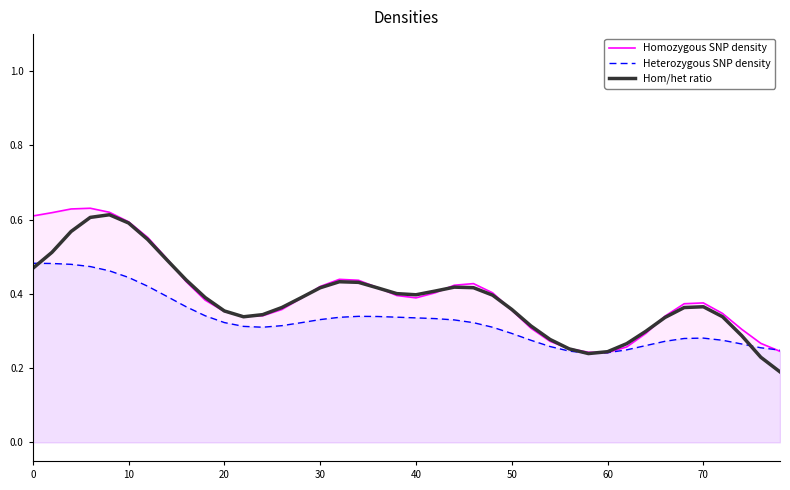

Reading left to right, list all the values displayed in this chart.

Homozygous SNP density: 0.6	0.6	0.6	0.6	0.6	0.6	0.6	0.5	0.4	0.4	0.4	0.3	0.3	0.4	0.4	0.4	0.4	0.4	0.4	0.4	0.4	0.4	0.4	0.4	0.4	0.4	0.3	0.3	0.3	0.2	0.2	0.3	0.3	0.3	0.4	0.4	0.3	0.3	0.3	0.2
Heterozygous SNP density: 0.5	0.5	0.5	0.5	0.5	0.4	0.4	0.4	0.4	0.3	0.3	0.3	0.3	0.3	0.3	0.3	0.3	0.3	0.3	0.3	0.3	0.3	0.3	0.3	0.3	0.3	0.3	0.3	0.2	0.2	0.2	0.2	0.3	0.3	0.3	0.3	0.3	0.3	0.3	0.2
Hom/het ratio: 0.5	0.5	0.6	0.6	0.6	0.6	0.5	0.5	0.4	0.4	0.4	0.3	0.3	0.4	0.4	0.4	0.4	0.4	0.4	0.4	0.4	0.4	0.4	0.4	0.4	0.4	0.3	0.3	0.3	0.2	0.2	0.3	0.3	0.3	0.4	0.4	0.3	0.3	0.2	0.2